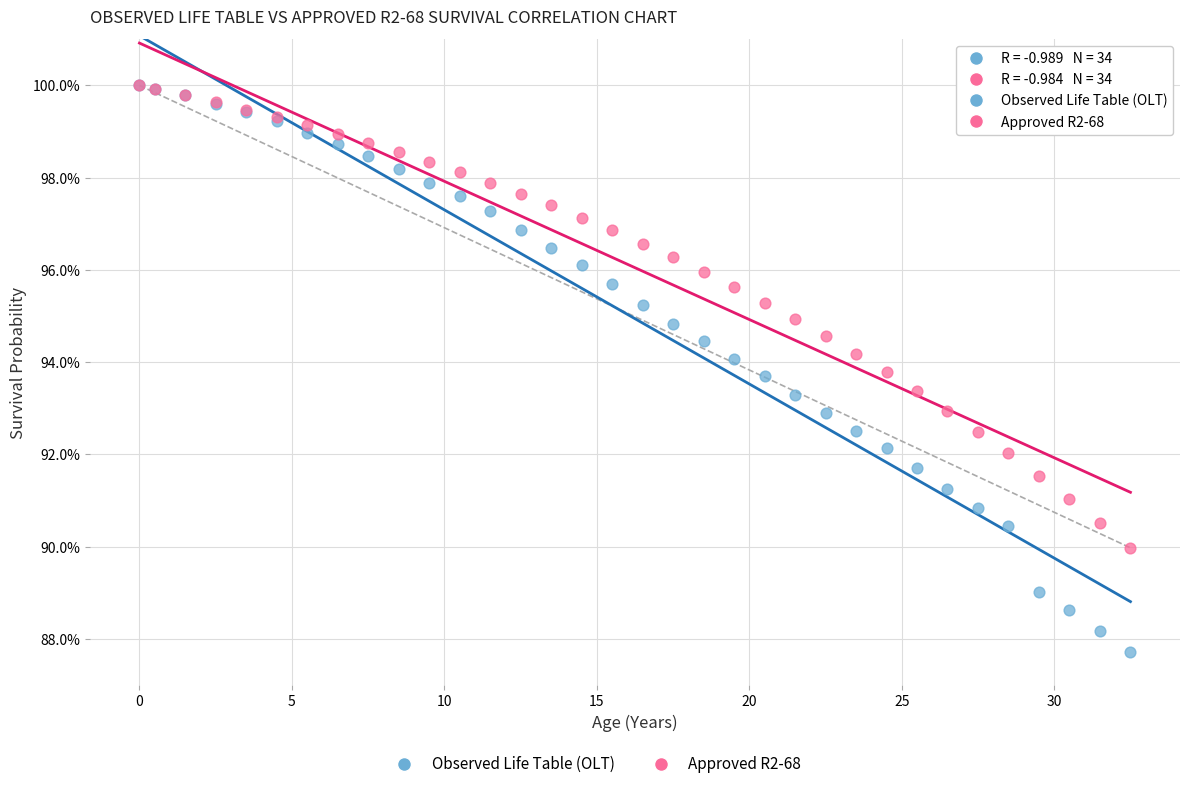

Which series has the largest Y range (max minus min)?

Observed Life Table (OLT)